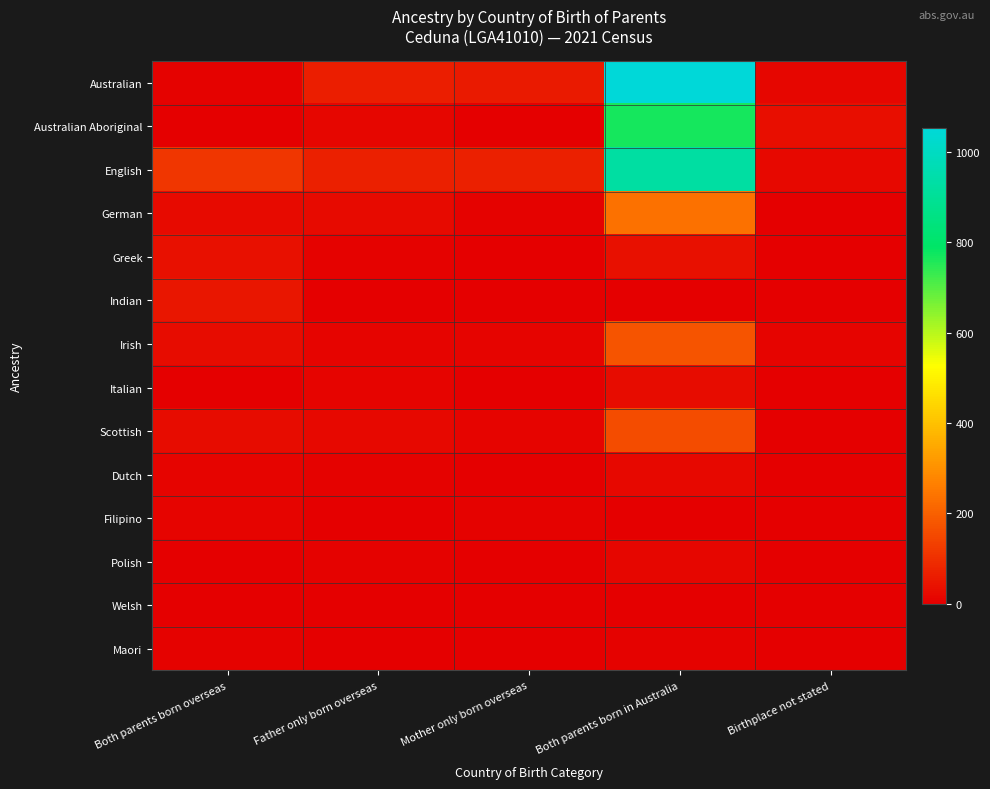

Between Mother only born overseas and Birthplace not stated, which is larger?

Mother only born overseas